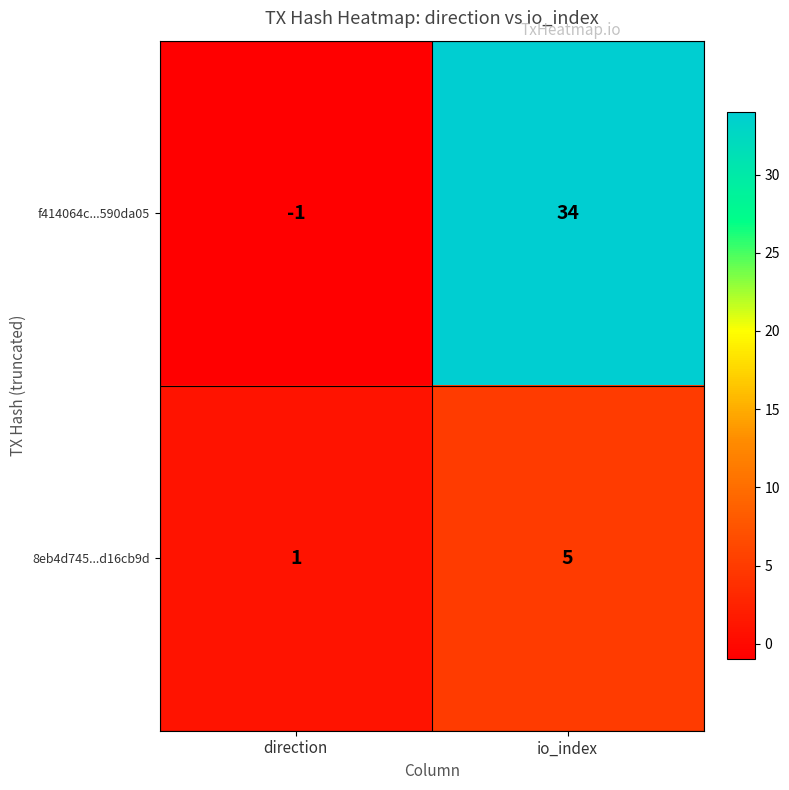

What is the difference between the f414064c...590da05 values at direction and io_index?

35